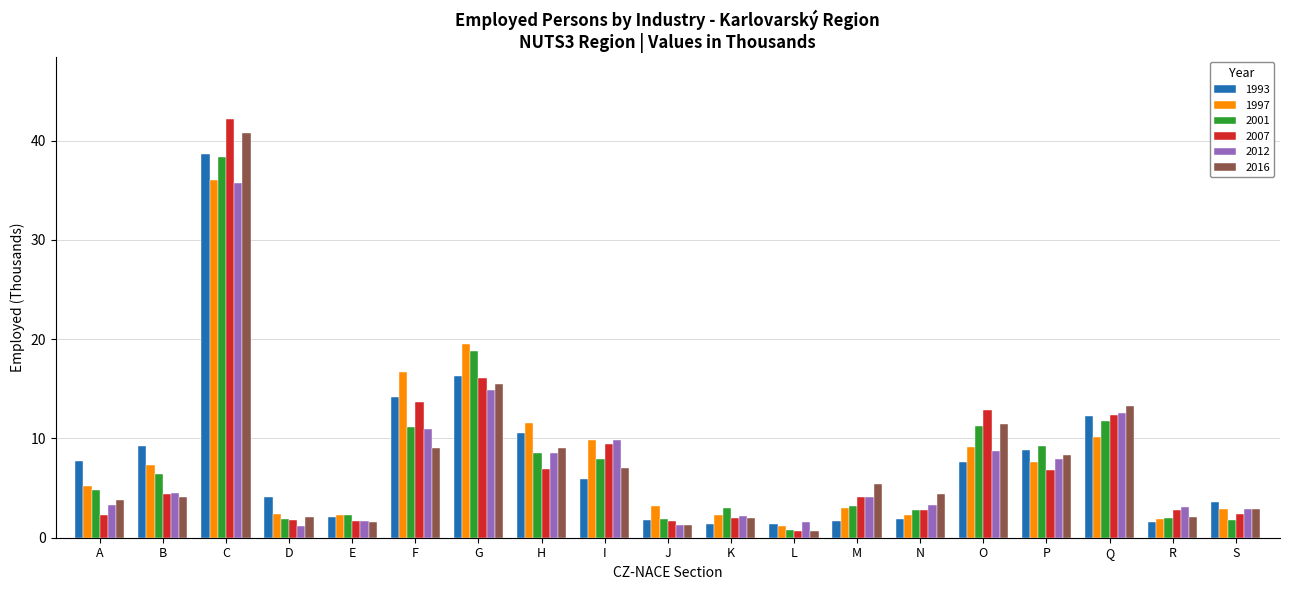

How many groups of bars are there?

19